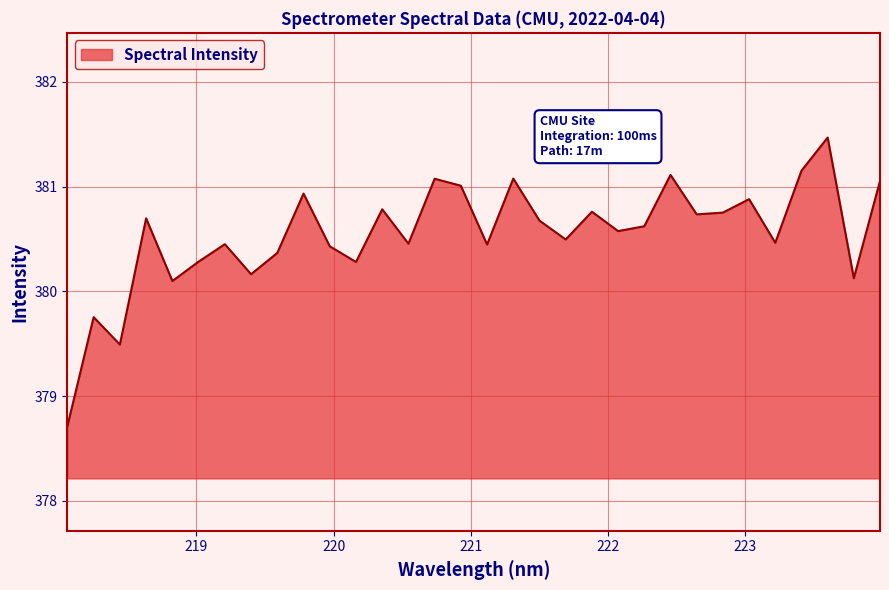

What is the sum of all values?

12177.4